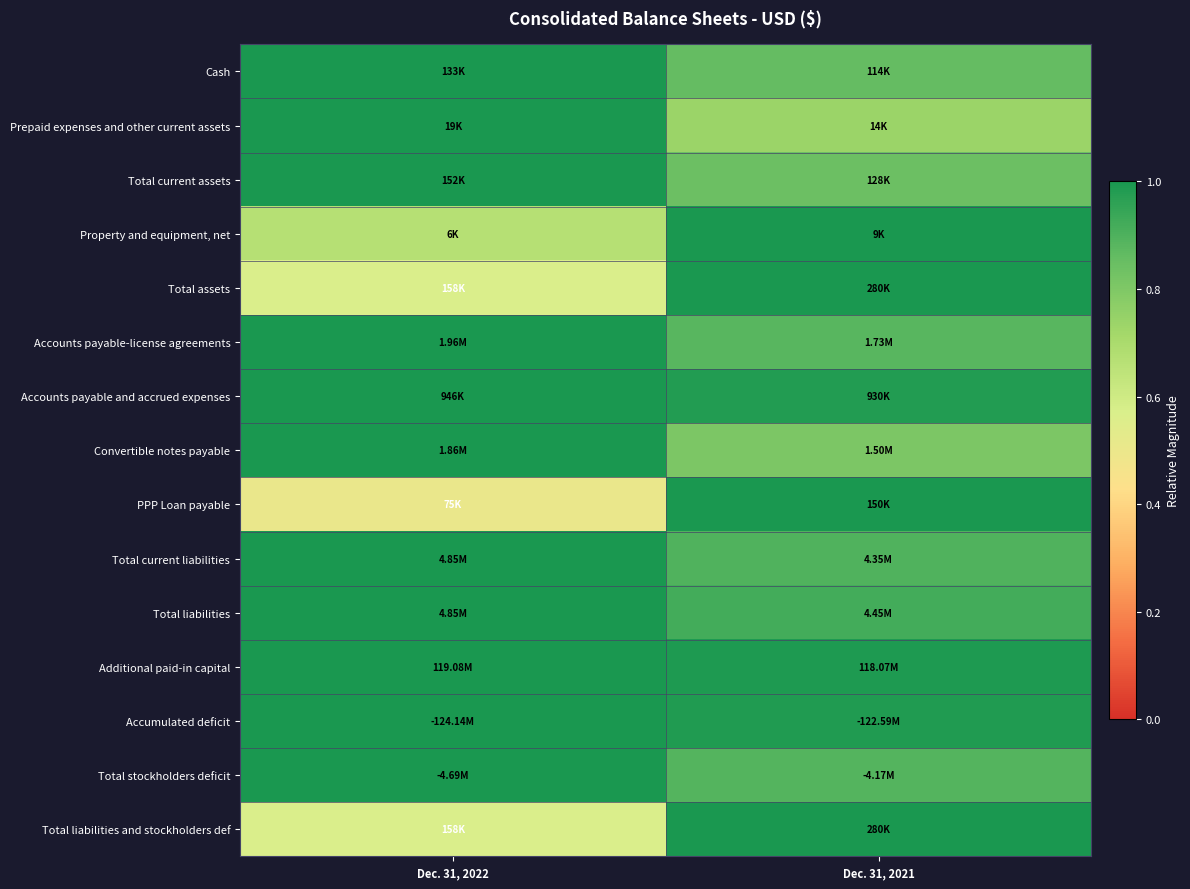

At which category does the chart reach its minimum across all series?

Dec. 31, 2022